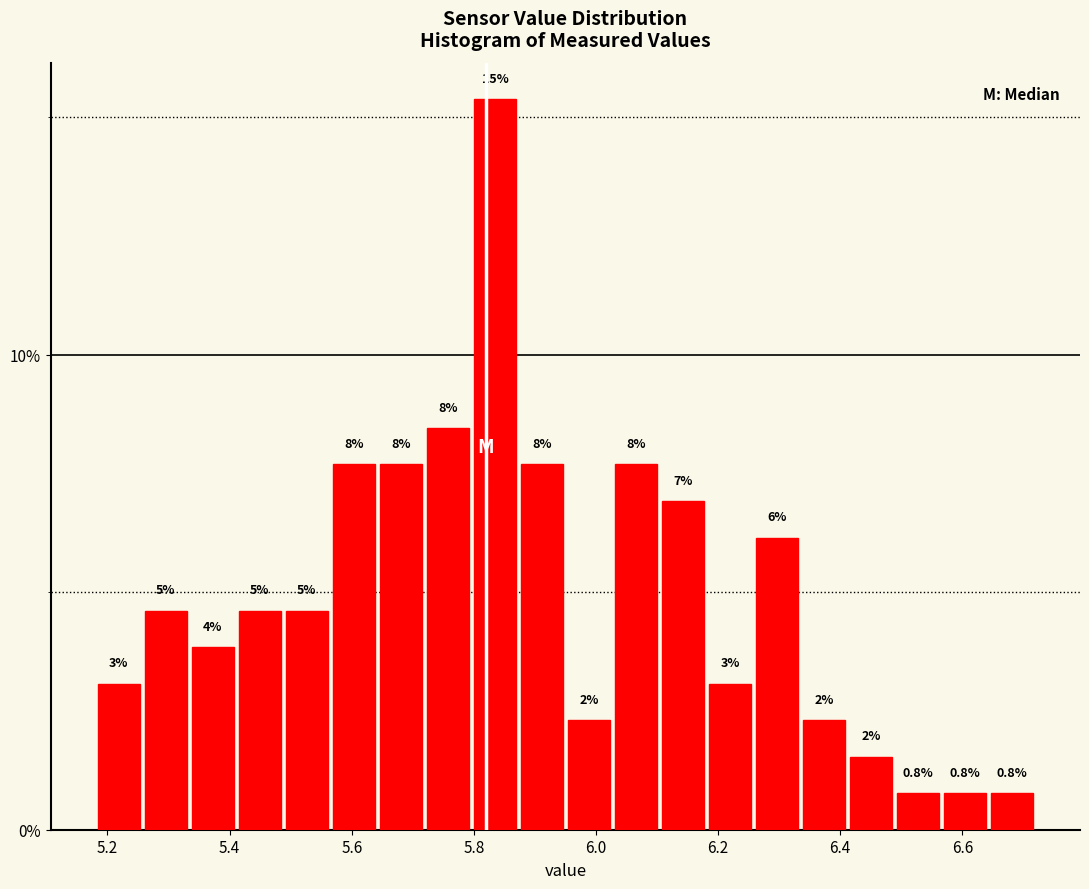

Around what value on the x-axis is the tallest bar? Give the approximate position of its centre, as read against the axis.

5.84